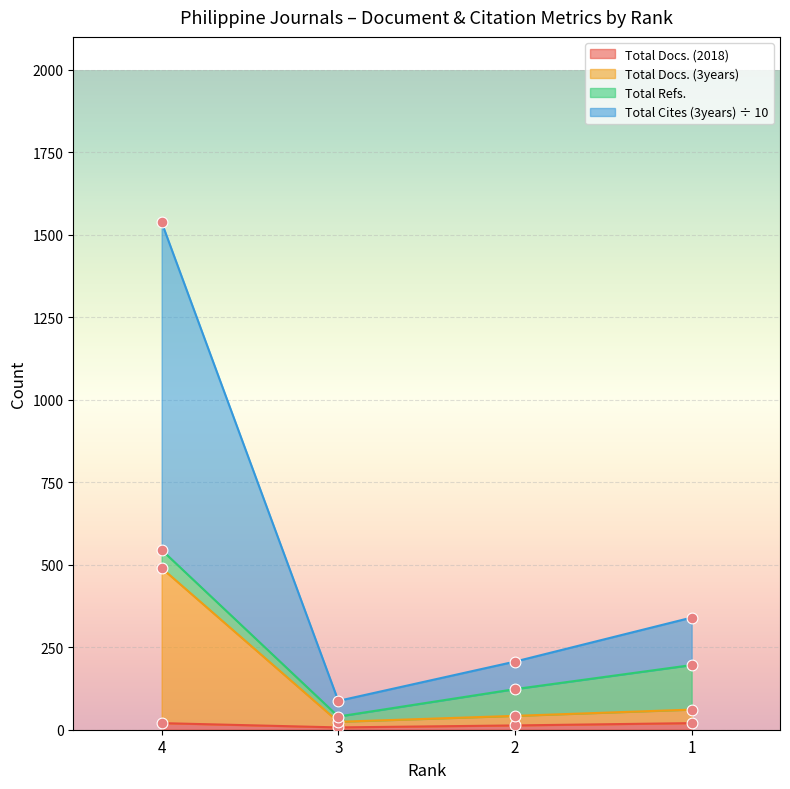

At which category is the sum across all series the highest?

4